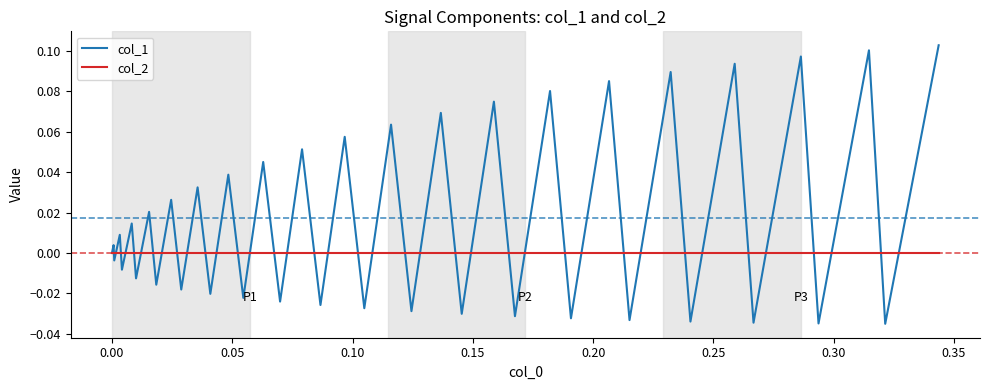

Which series has the widest spread of values?

col_1